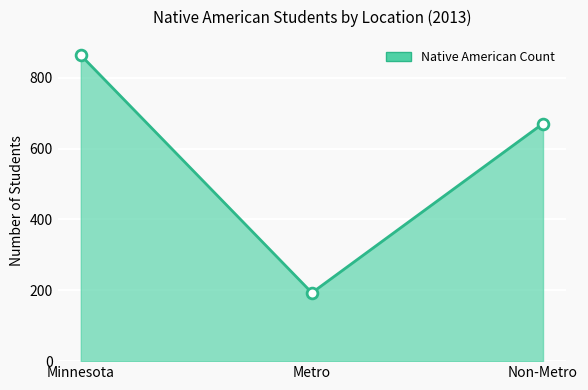

List the labels in order of value, largest first.

Minnesota, Non-Metro, Metro